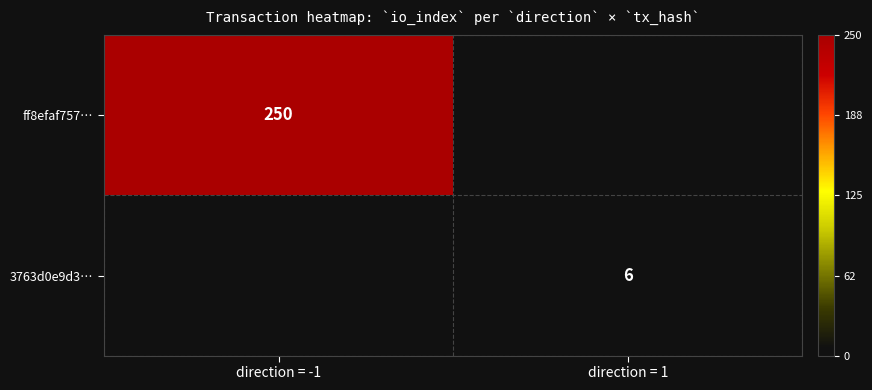

The value of 3763d0e9d3… at direction = 1 is 6. True or false?

True